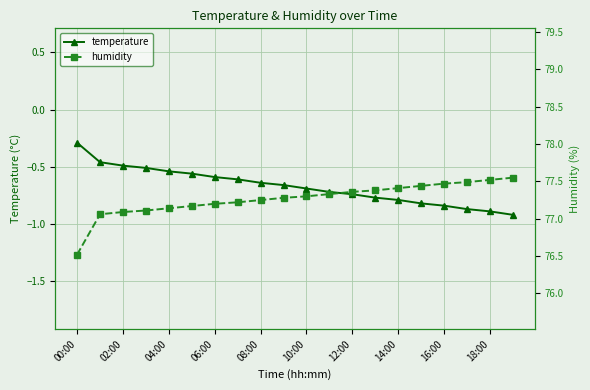

Where is temperature nearest to the value 0?

00:00